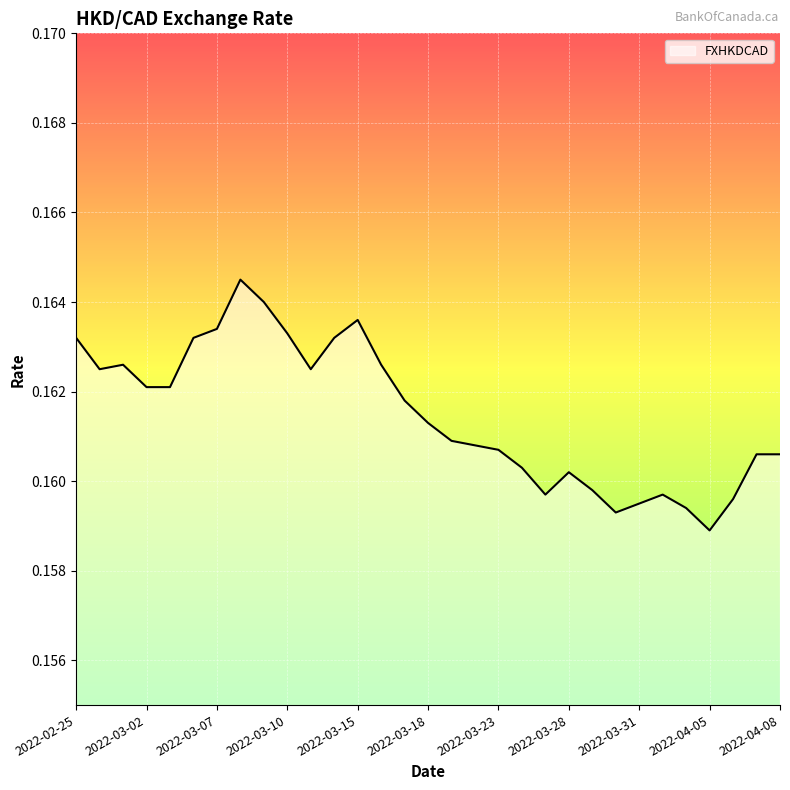

List the labels in order of value, largest first.

2022-03-08, 2022-03-09, 2022-03-15, 2022-03-07, 2022-03-10, 2022-02-25, 2022-03-04, 2022-03-14, 2022-03-01, 2022-03-16, 2022-02-28, 2022-03-11, 2022-03-02, 2022-03-03, 2022-03-17, 2022-03-18, 2022-03-21, 2022-03-22, 2022-03-23, 2022-04-07, 2022-04-08, 2022-03-24, 2022-03-28, 2022-03-29, 2022-03-25, 2022-04-01, 2022-04-06, 2022-03-31, 2022-04-04, 2022-03-30, 2022-04-05